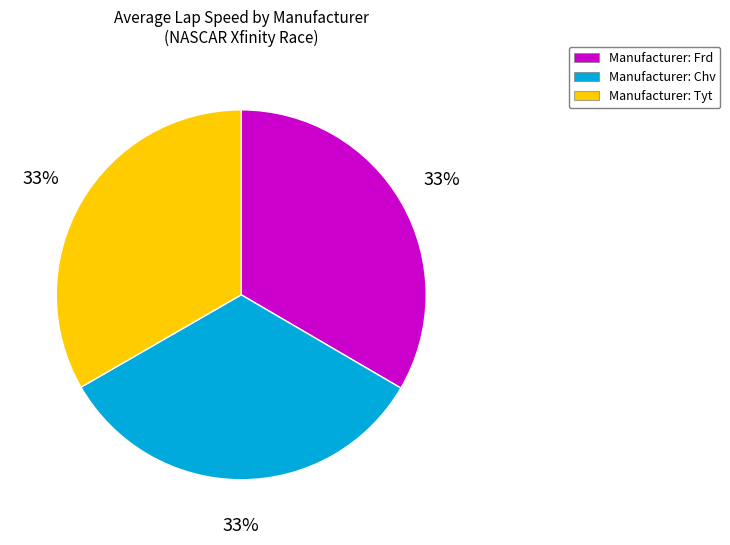

To the nearest percent, what percentage of the pie is Manufacturer: Frd?

33%